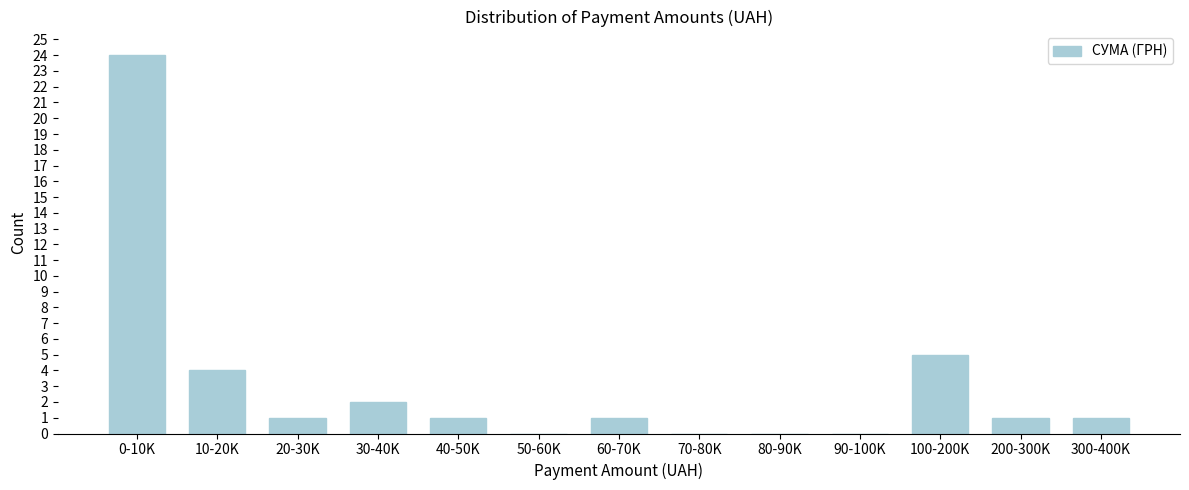

Reading right to left, list all the values displayed in this chart.

300-400K=1	200-300K=1	100-200K=5	90-100K=0	80-90K=0	70-80K=0	60-70K=1	50-60K=0	40-50K=1	30-40K=2	20-30K=1	10-20K=4	0-10K=24